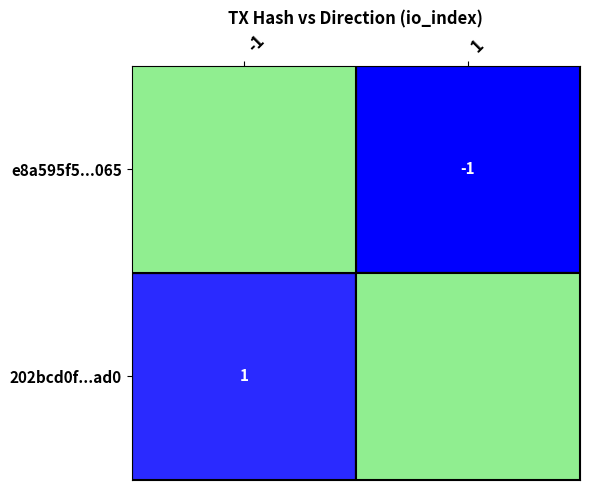

At which category is the sum across all series the highest?

1